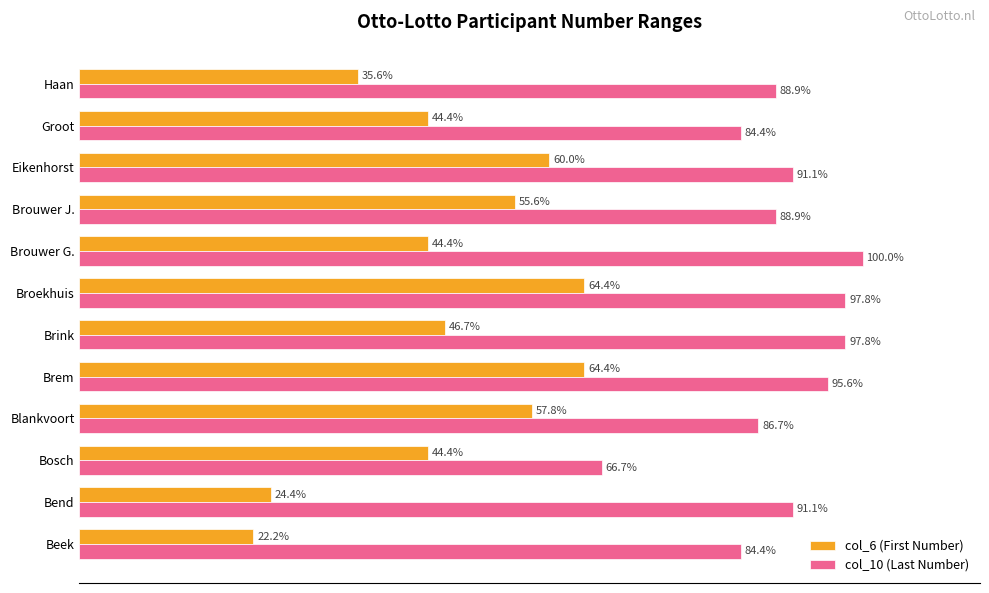

Which category has the highest value in the col_10 (Last Number) series?

Brouwer G.